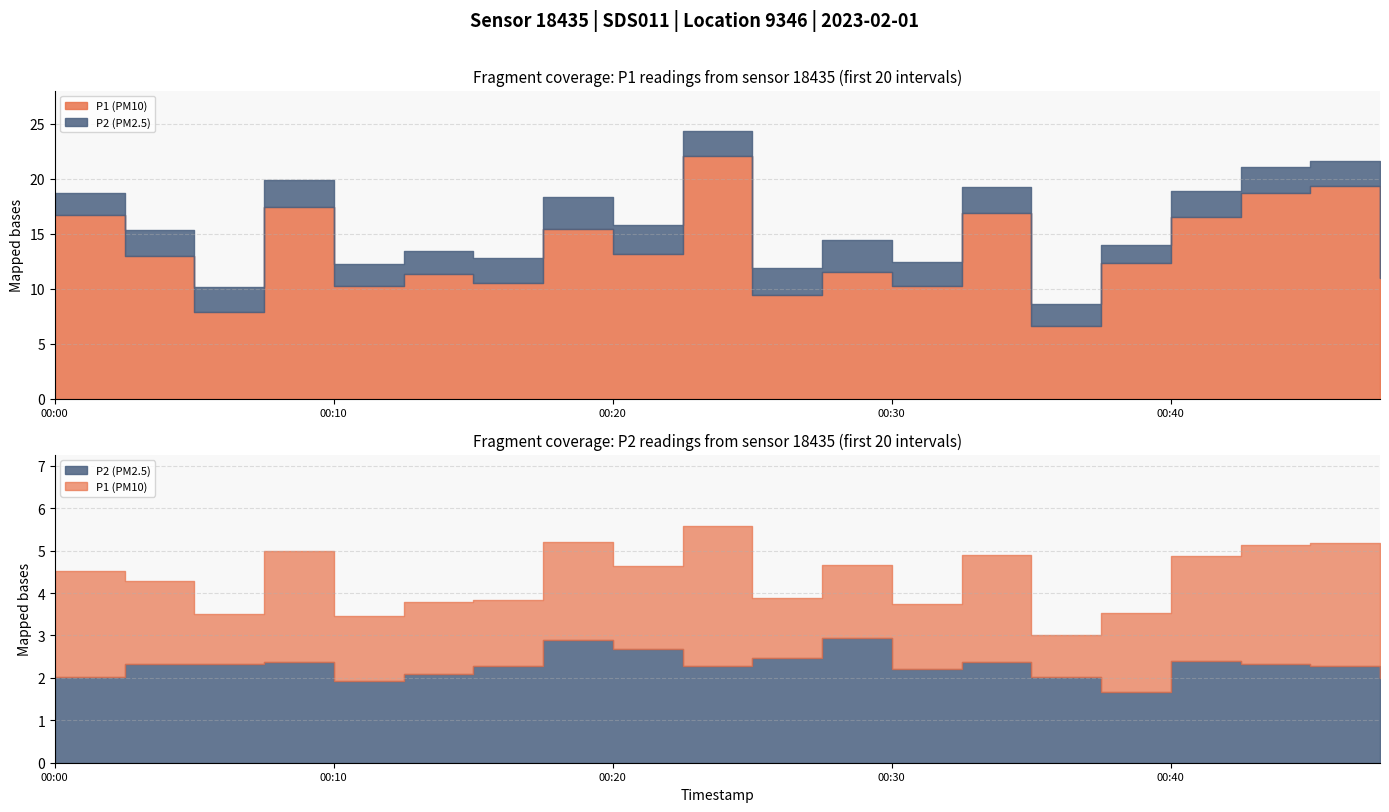

Is it true that P1 equals 7.4 at 00:48?

False